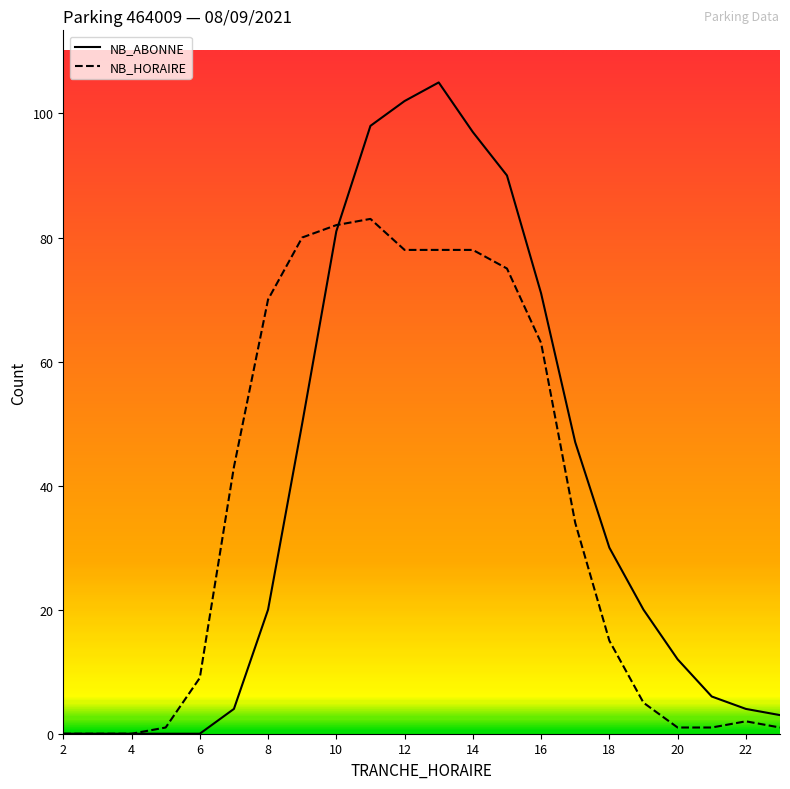

How many lines are shown in the chart?

2